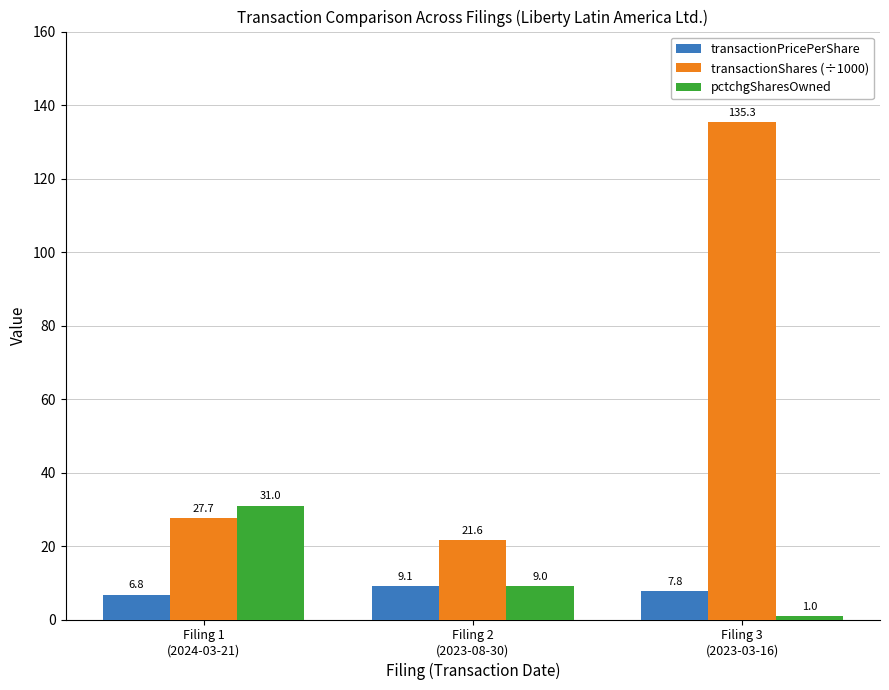

What is the minimum value for transactionPricePerShare?

6.8